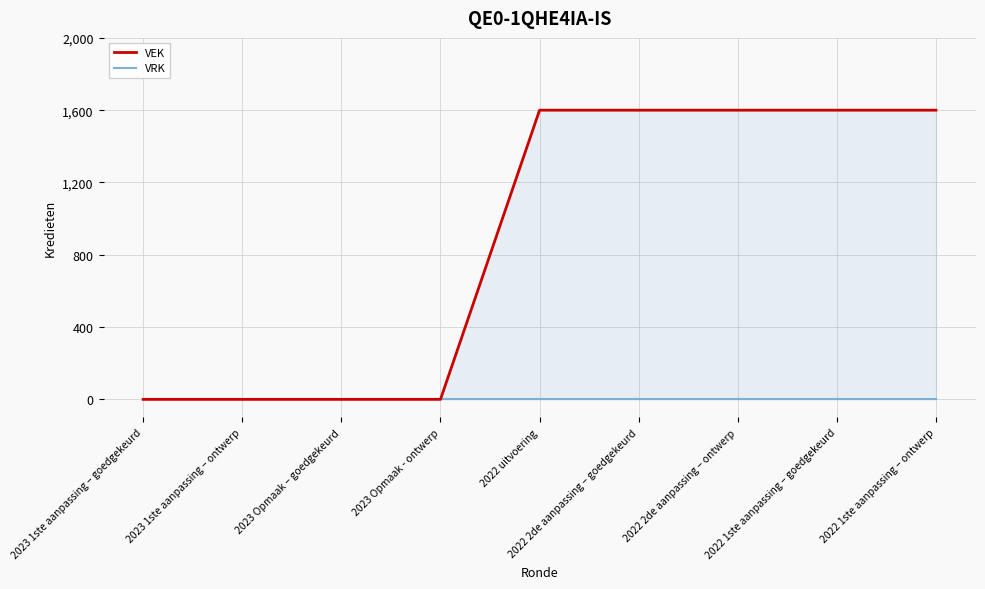

Which series has the largest range (max minus min)?

VEK